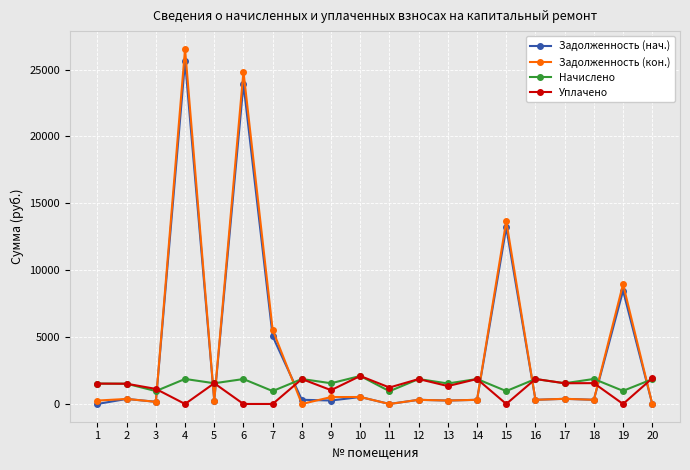

What is the value of the Начислено point at the 6th from the left?

1863.5